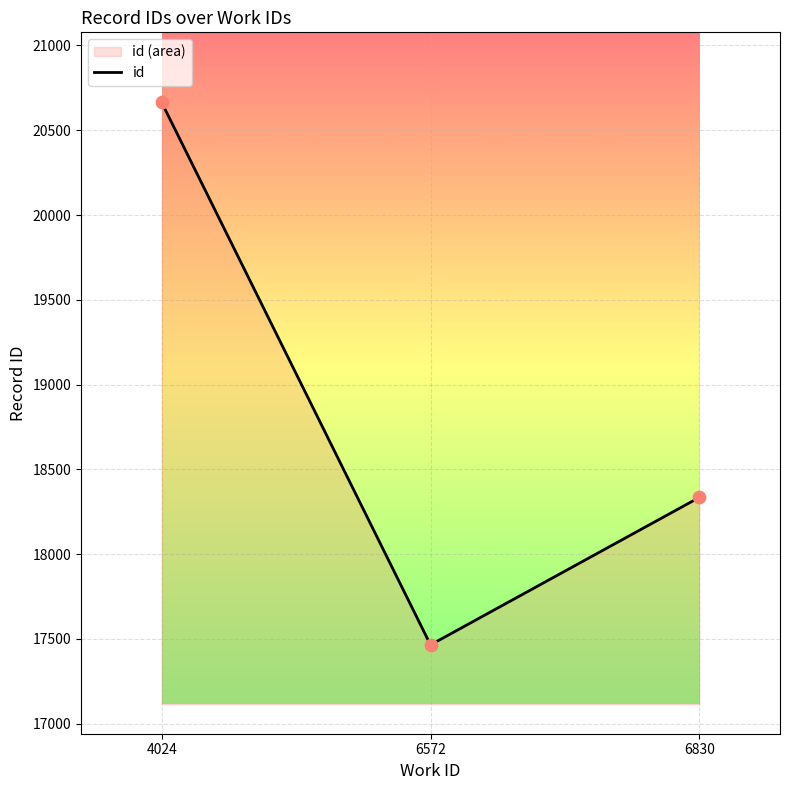

What is the change in value from 4024 to 6830?

-2329.0